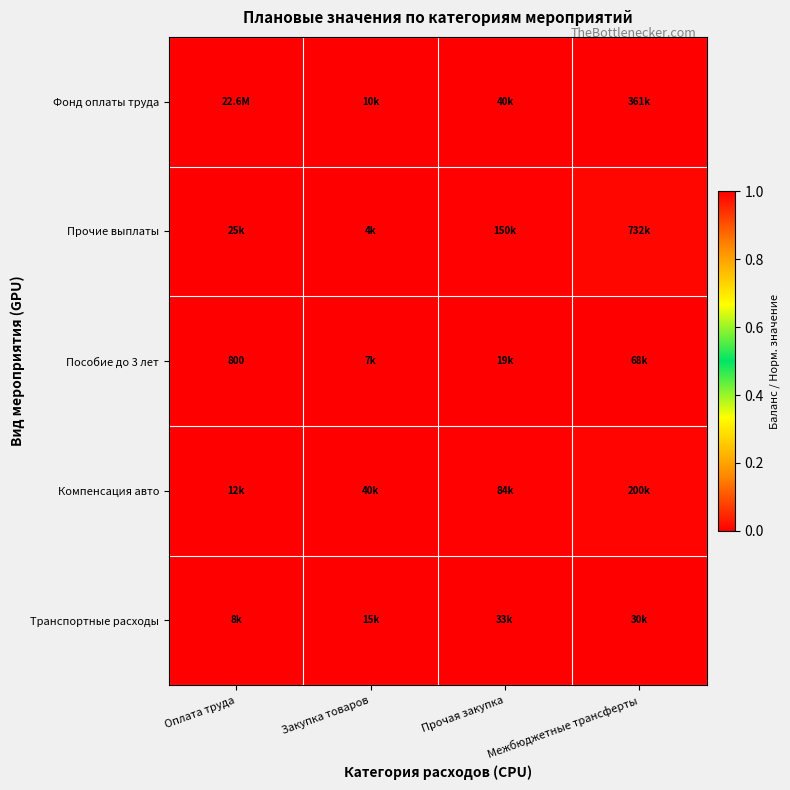

Which label corresponds to the largest value in the chart?

Оплата труда